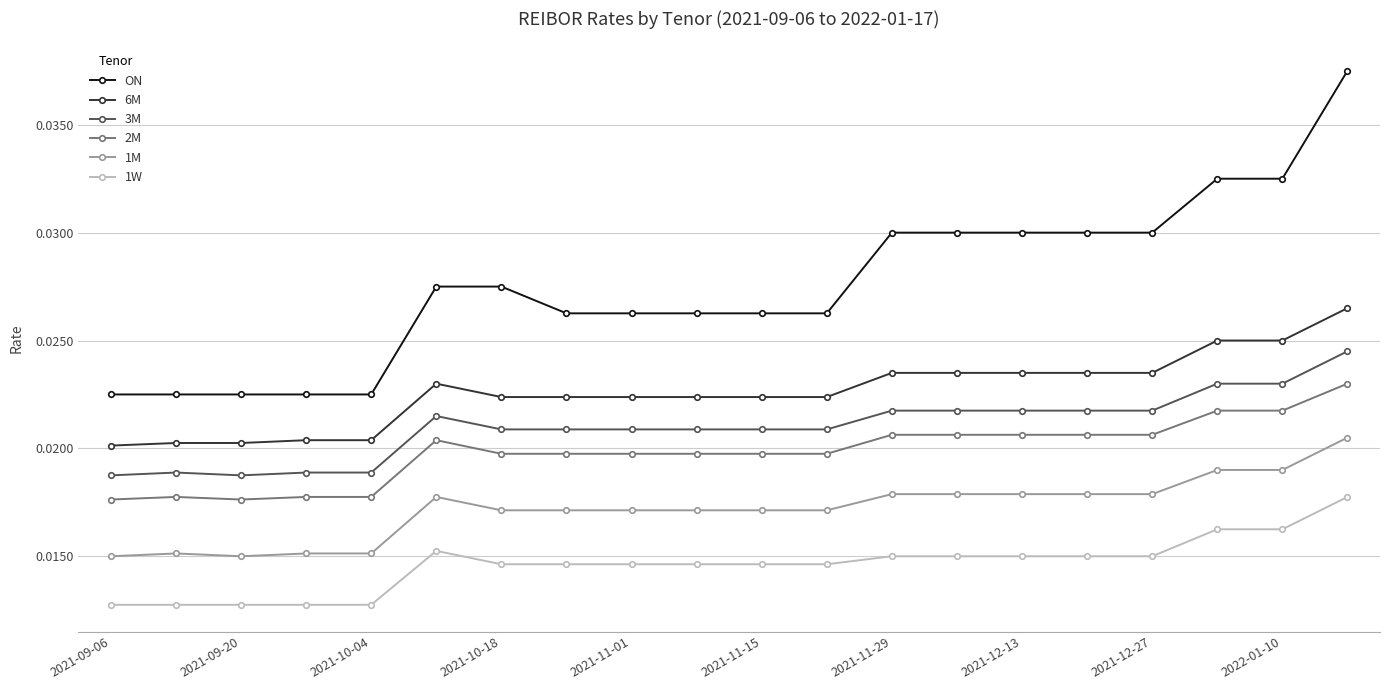

Which series has the largest total across all categories?

ON